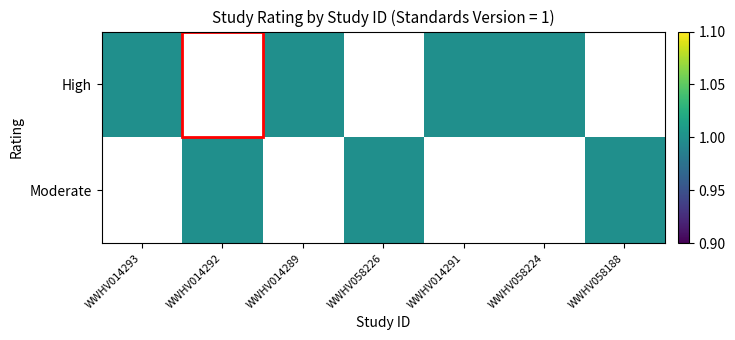

What is the total value across all series at WWHV058226?

1